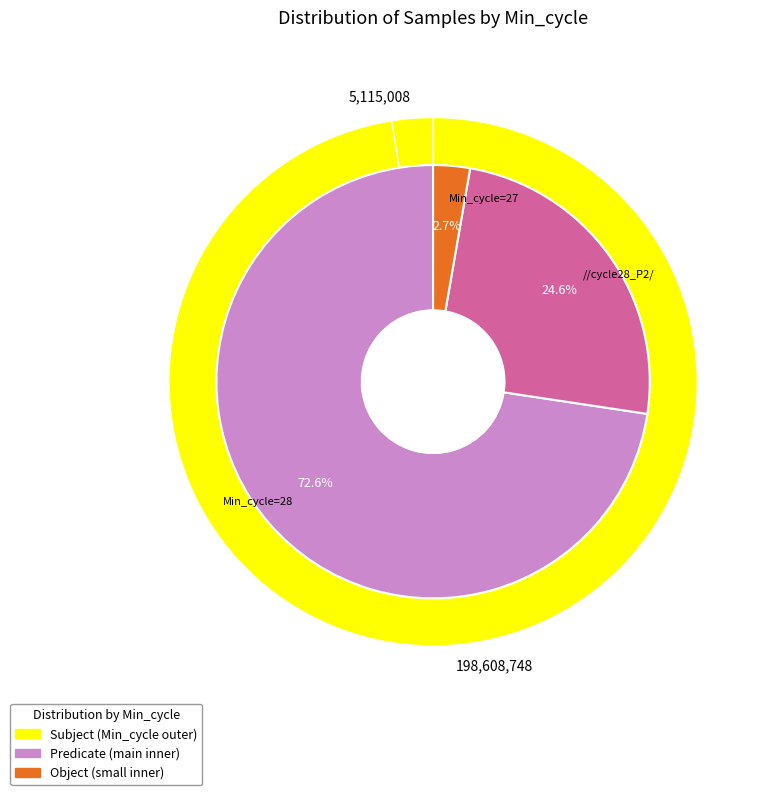

Does 27 represent more than half of the total?

No